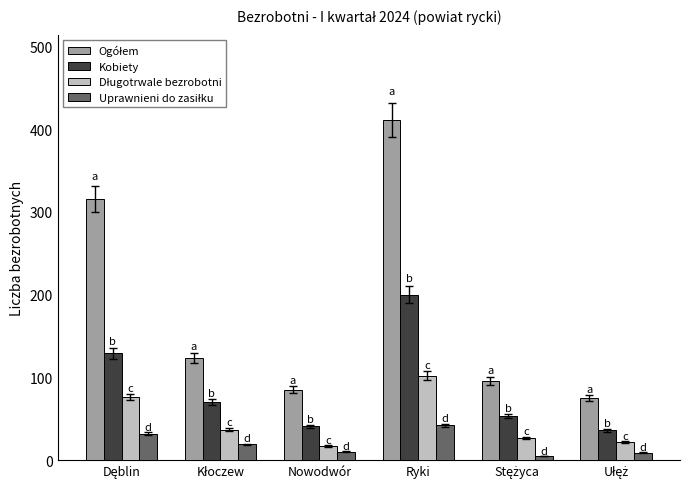

How many bars are there in each group?

4